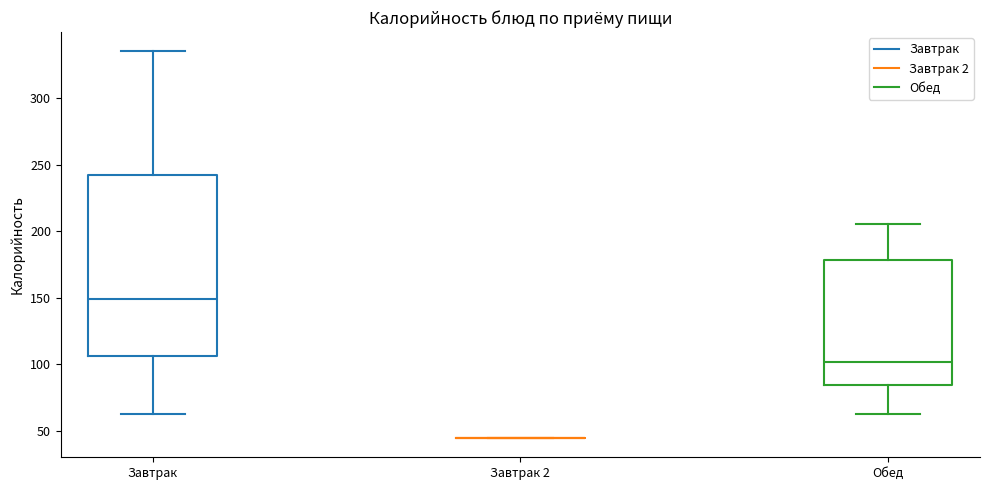

Comparing the boxes themselves (not the whiskers), which one is the tallest?

Завтрак